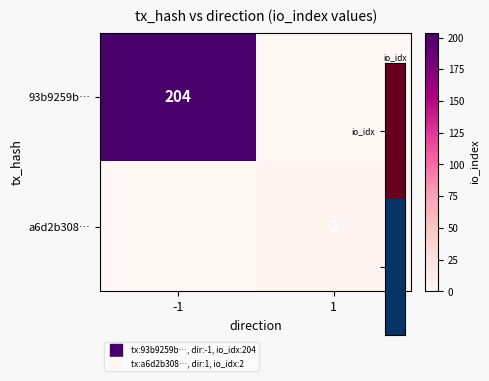

Between -1 and 1, which series saw the biggest shift?

93b9259b…